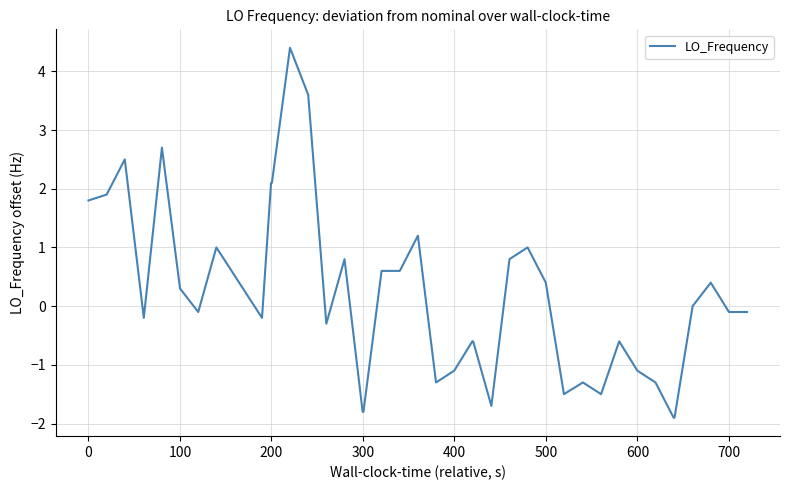

What is the difference between the maximum and minimum values?

6.3